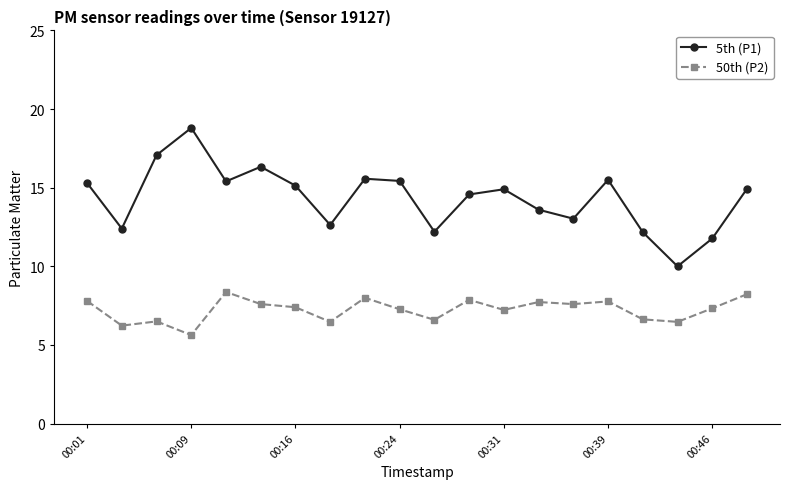

True or false: 5th (P1) and 50th (P2) intersect in this chart.

False